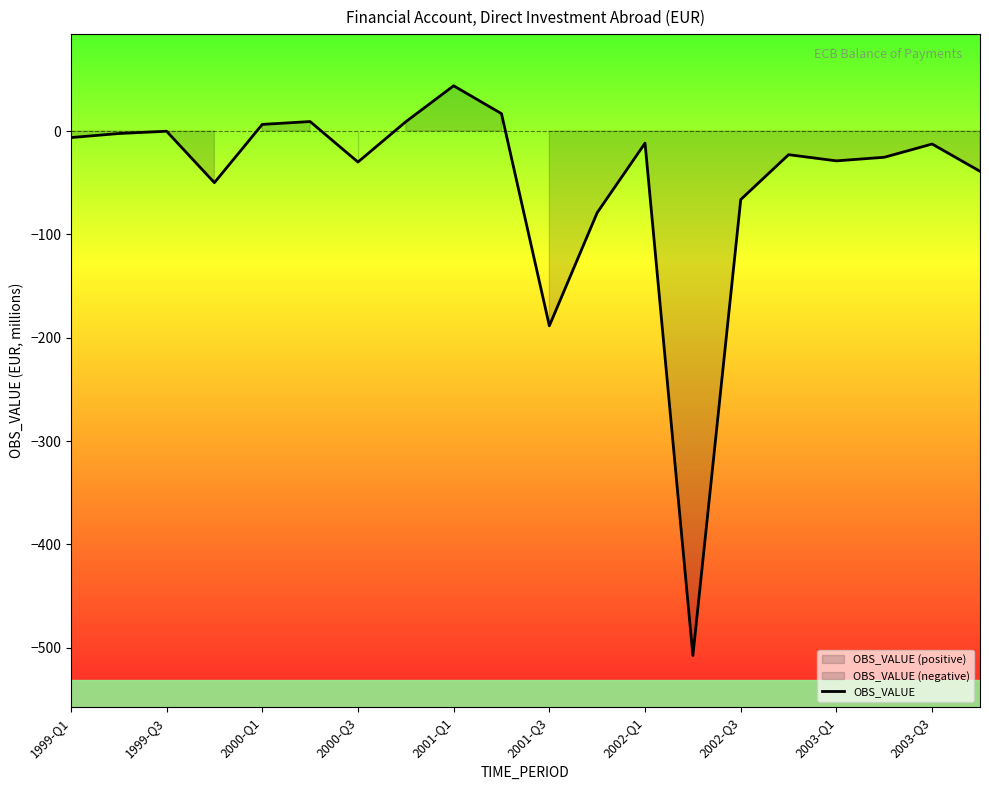

Which category has the highest value in the OBS_VALUE series?

2001-Q1